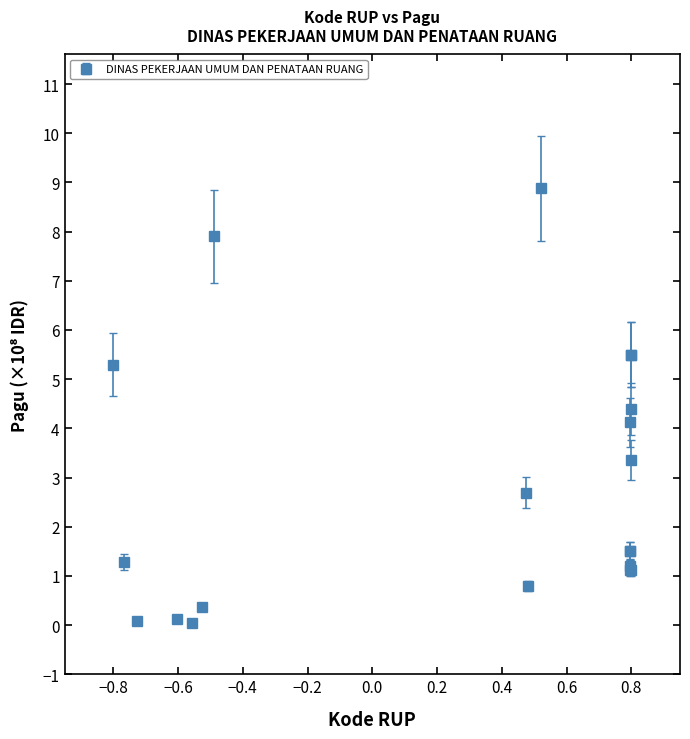

What is the value of the 19th point from the left?

3.4